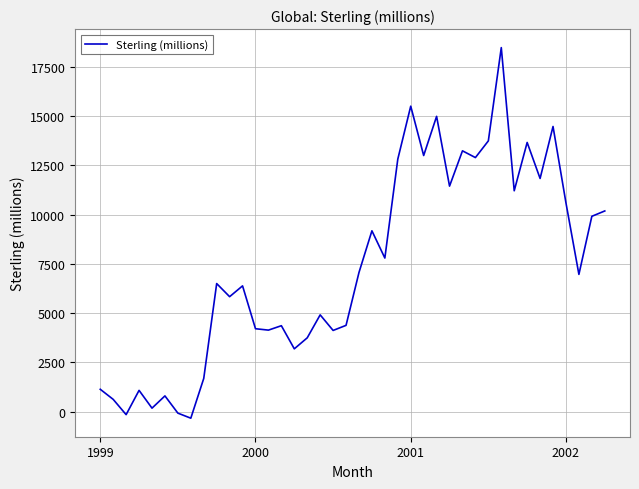

Is this an area chart (filled region under the line)?

No